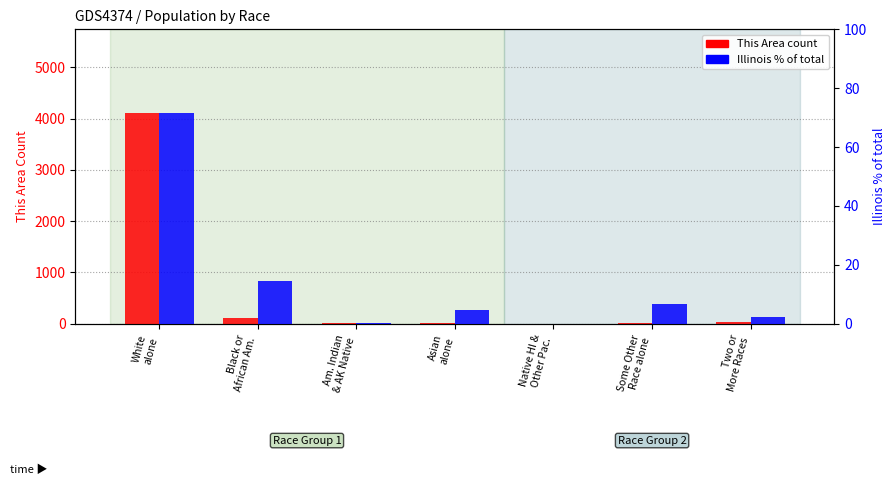

What is the label of the 5th bar from the right?

Am. Indian
& AK Native